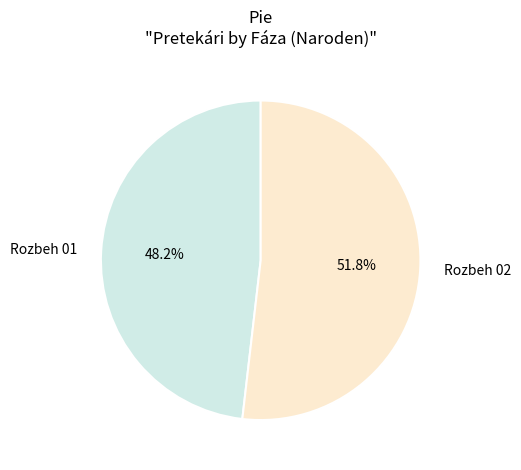

To the nearest percent, what percentage of the pie is Rozbeh 02?

52%